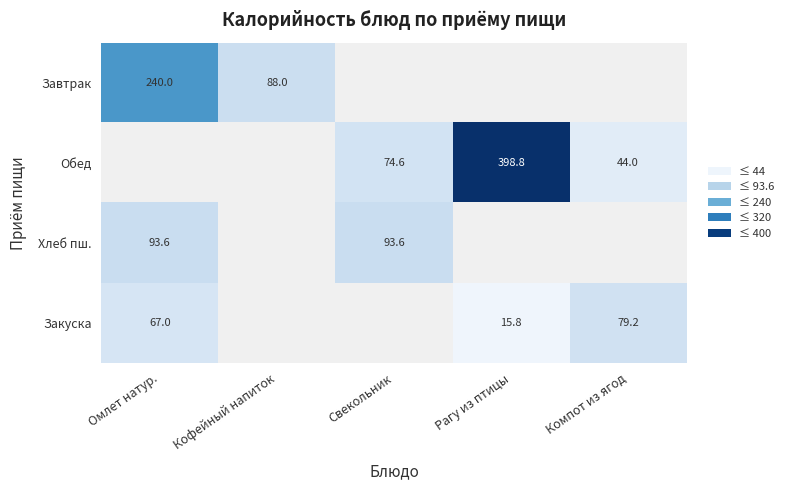

The value of Хлеб пш. at Омлет натур. is 32.6. True or false?

False